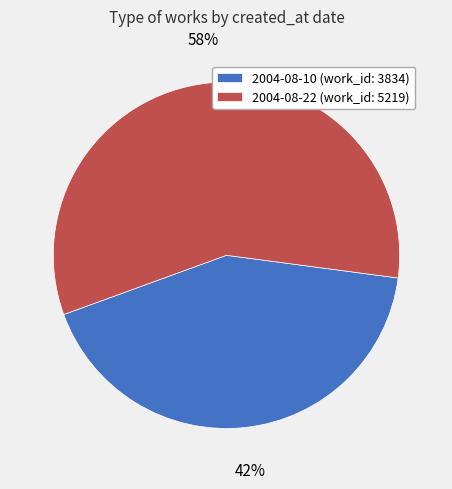

Is 2004-08-22 the majority of the pie?

Yes